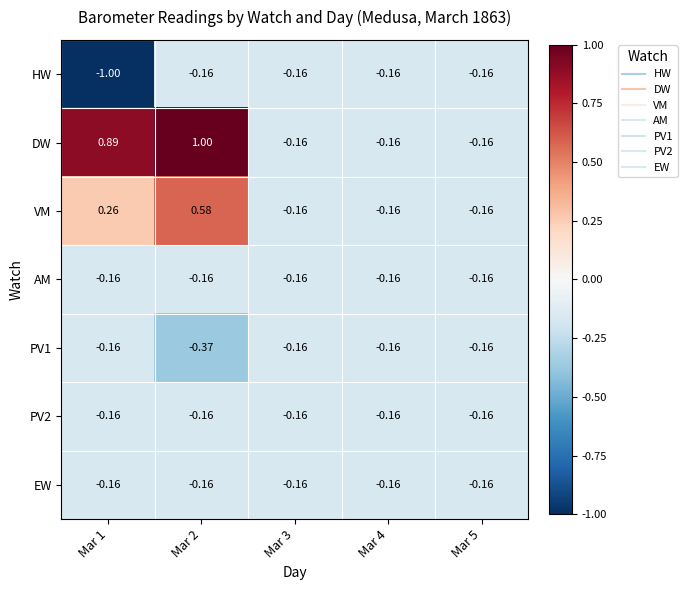

Is the value of VM at Mar 1 greater than the value of AM at Mar 2?

Yes